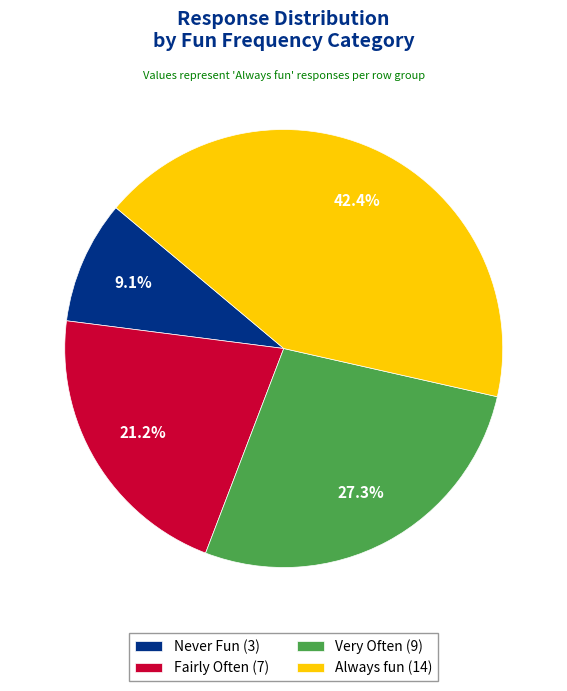

Do Never Fun and Fairly Often together represent more than half of the pie?

No